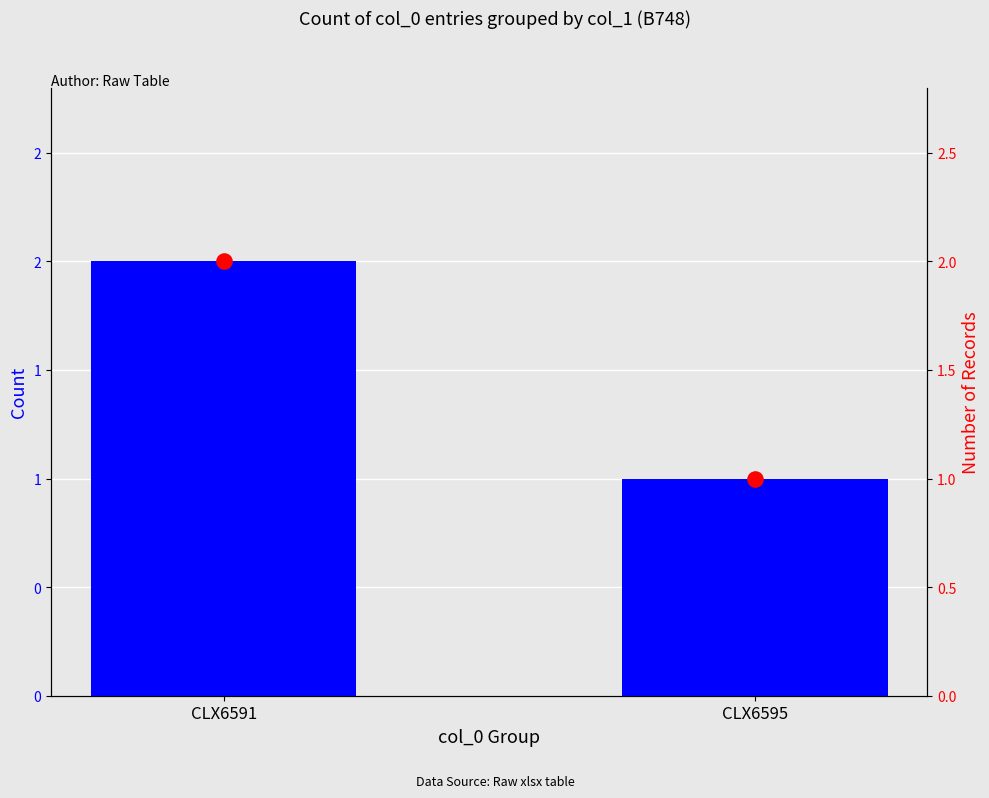

Which series contains the highest Y value?

CLX6591/CLX6595 count